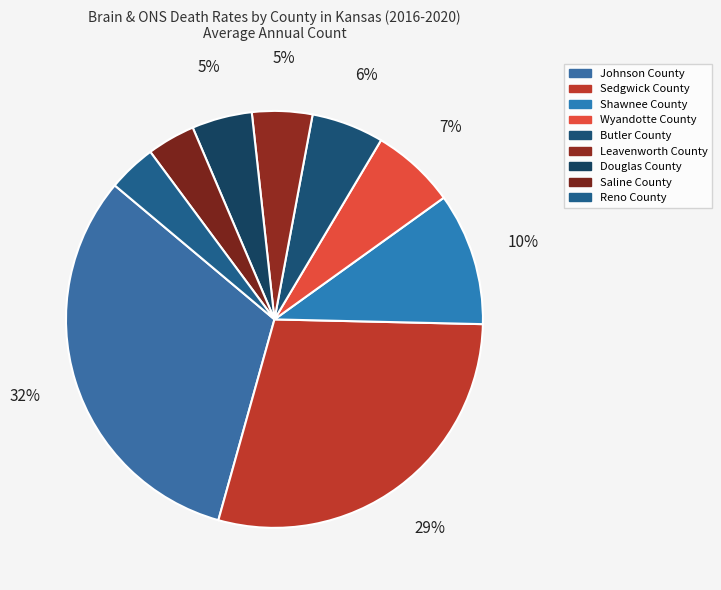

To the nearest percent, what is the difference between the largest and smallest slice percentages?

28%